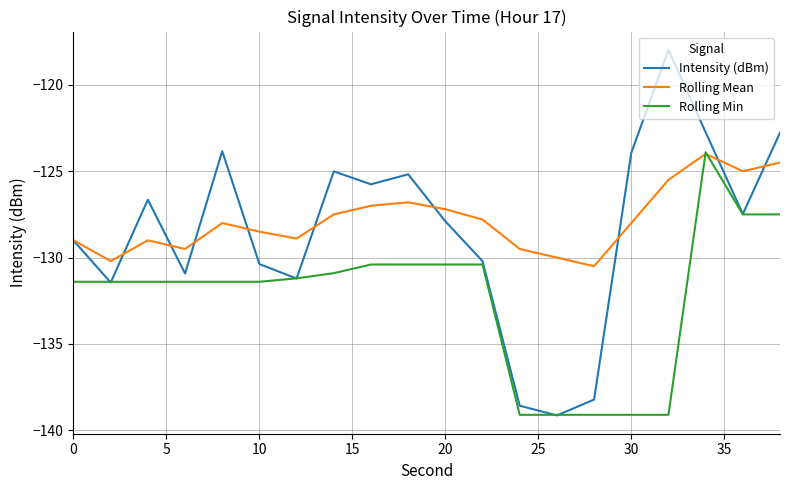

Rank the series at 30 from highest to lowest value.

Intensity (dBm), Rolling Mean, Rolling Min